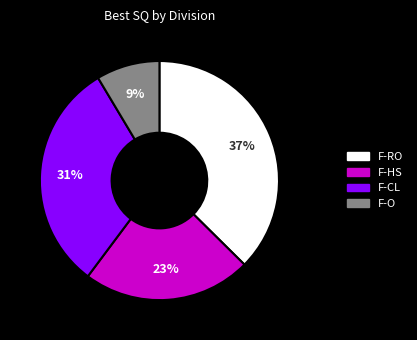

Is there a majority slice in this chart?

No